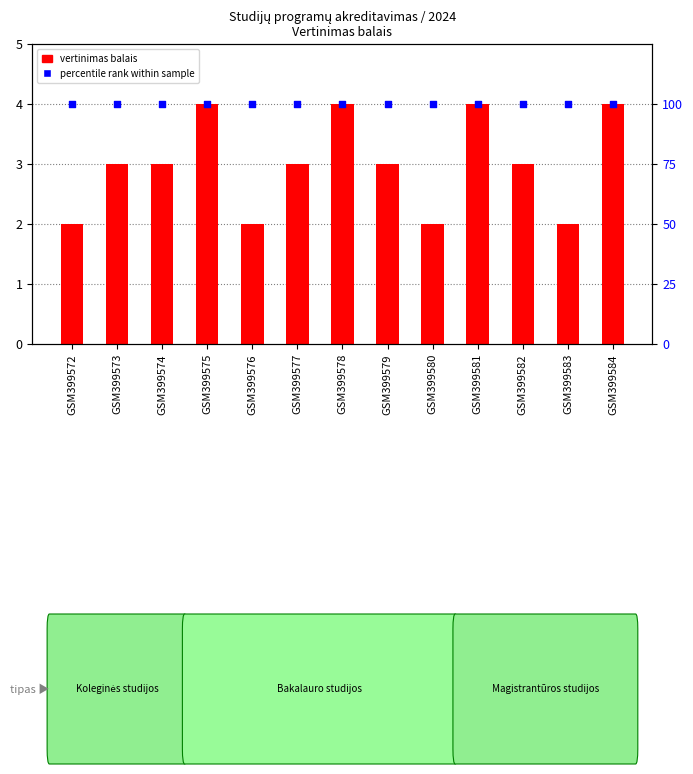

What is the total value across all series at GSM399575?

104